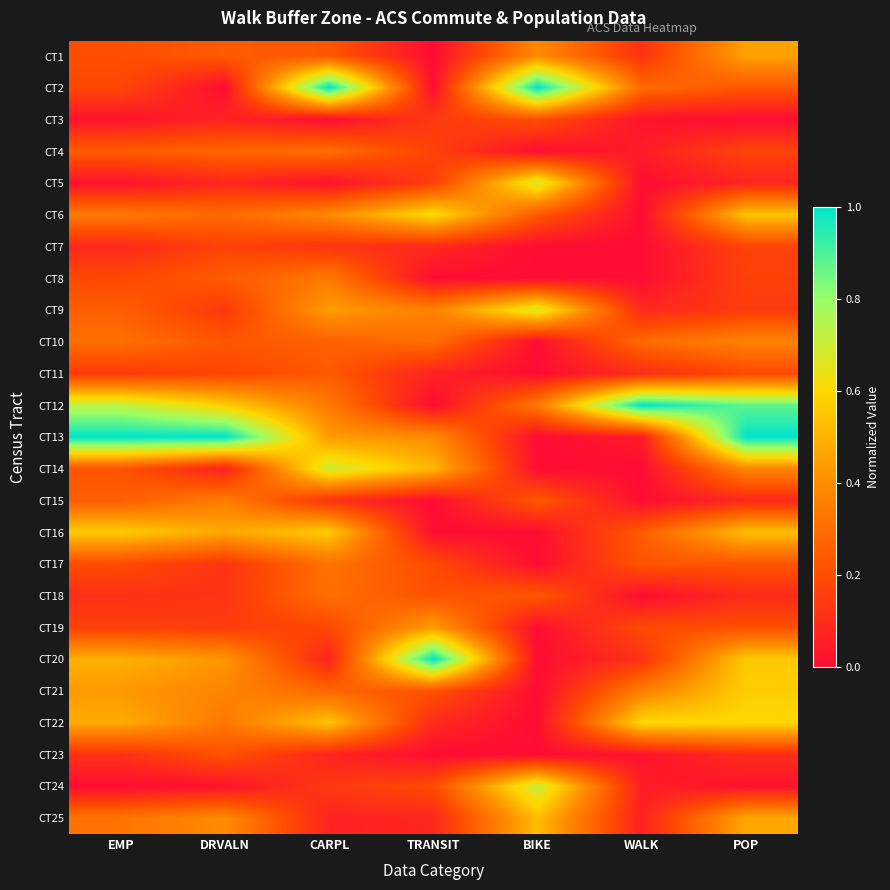

At which category does the chart reach its peak across all series?

CARPL